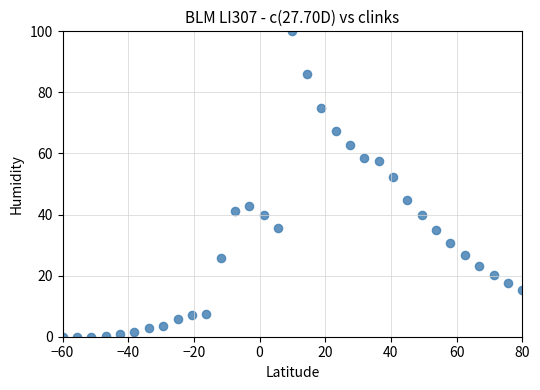

What is the range of X values (max minus min)?

140.0